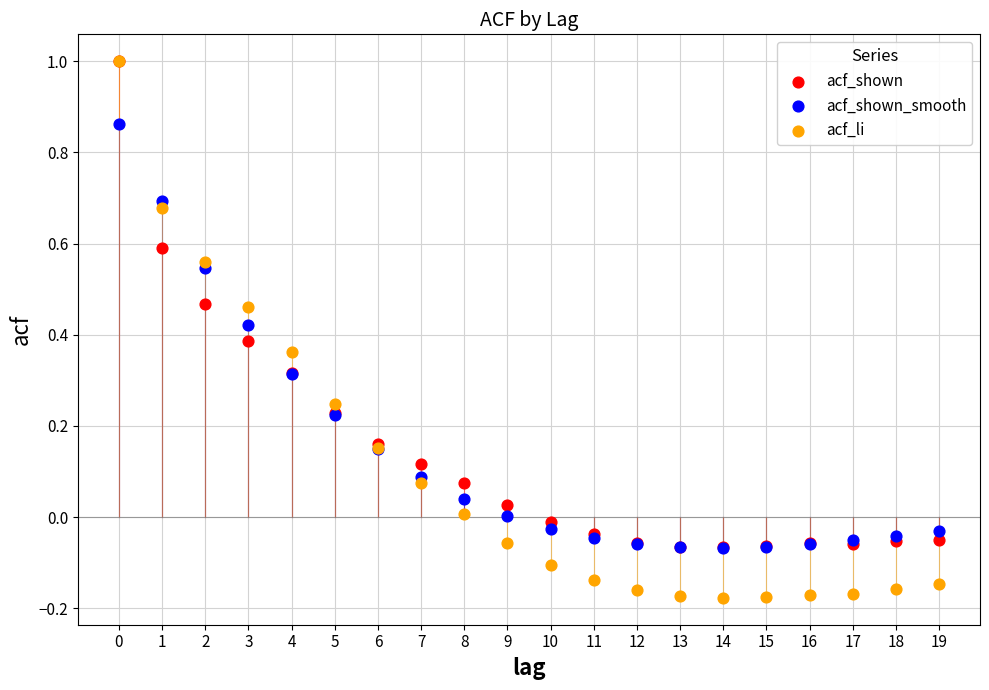

Which series has the largest Y range (max minus min)?

acf_li